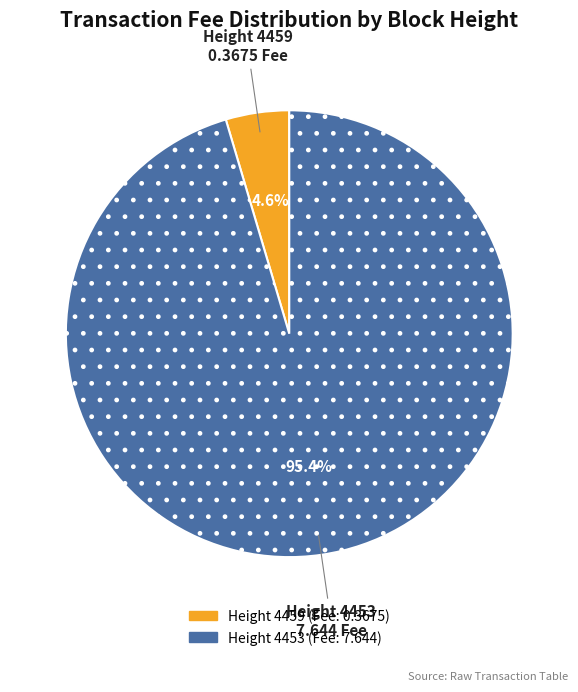

Does any single category account for the majority?

Yes